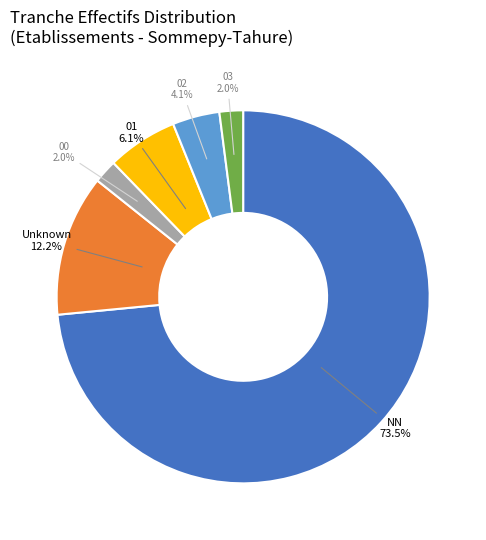

Do 03 and 01 together represent more than half of the pie?

No